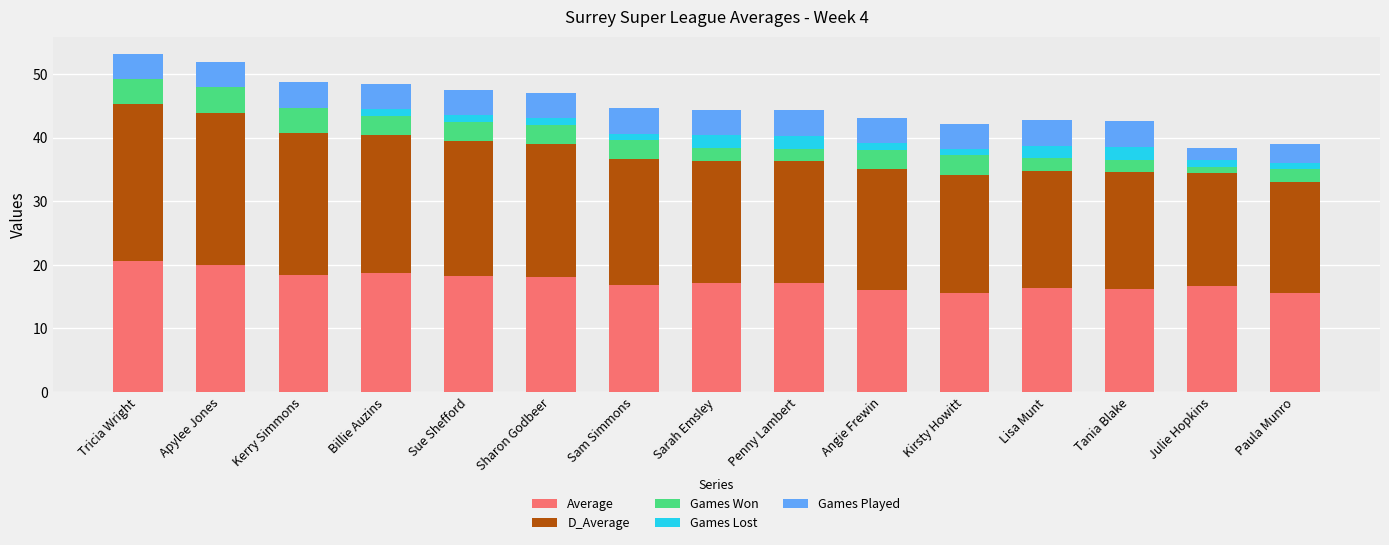

What is the label of the 1st bar from the right?

Paula Munro